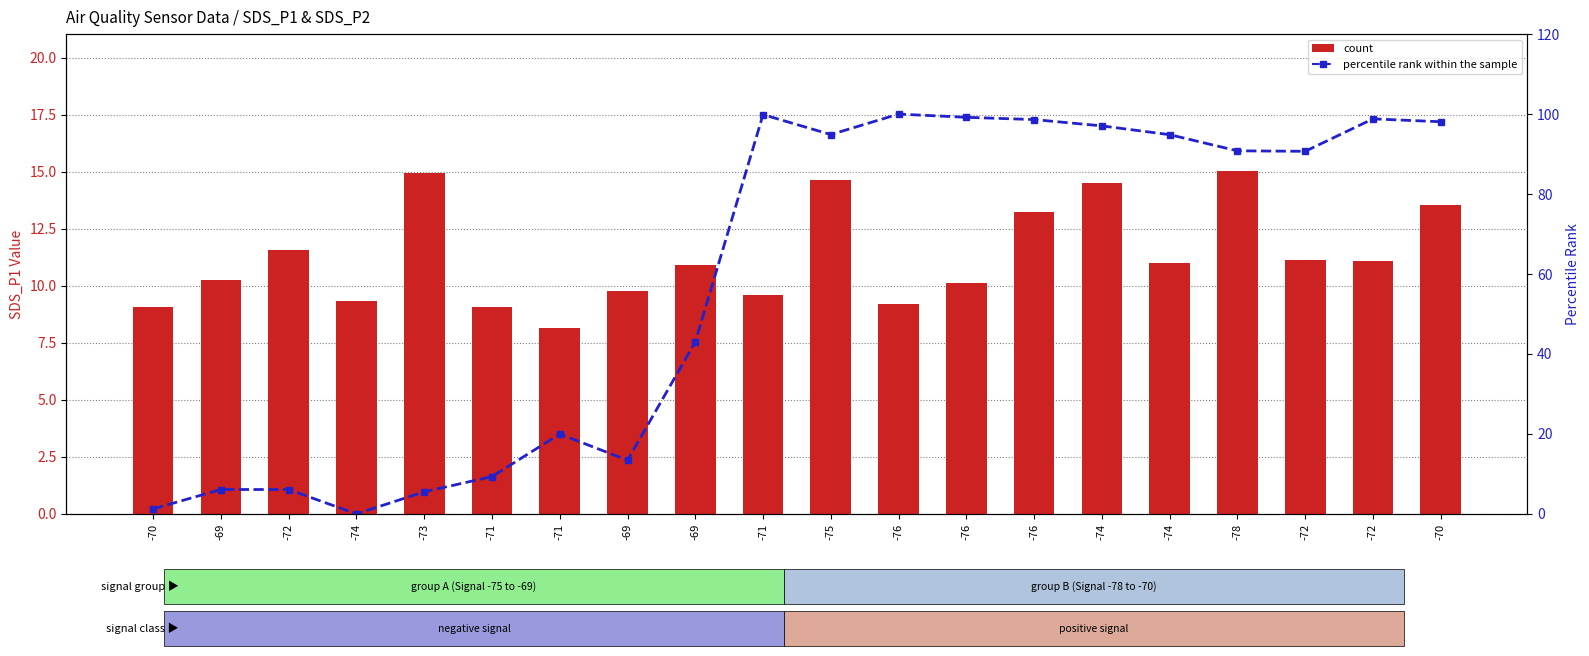

The value of count at -76 is 10.1. True or false?

True